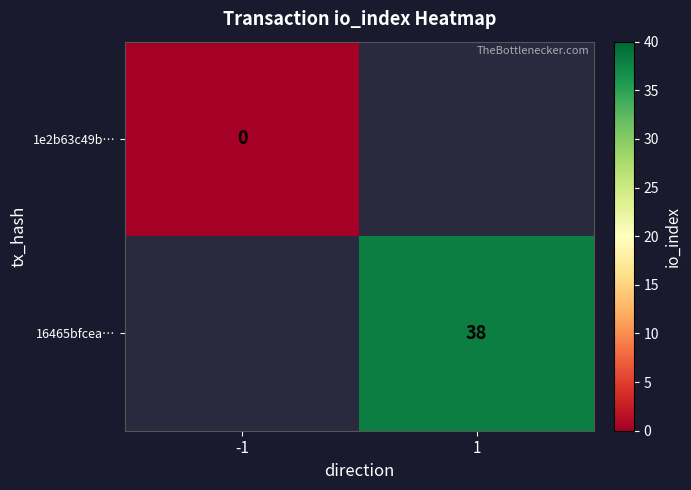

What is the maximum value shown in the chart?

38.0